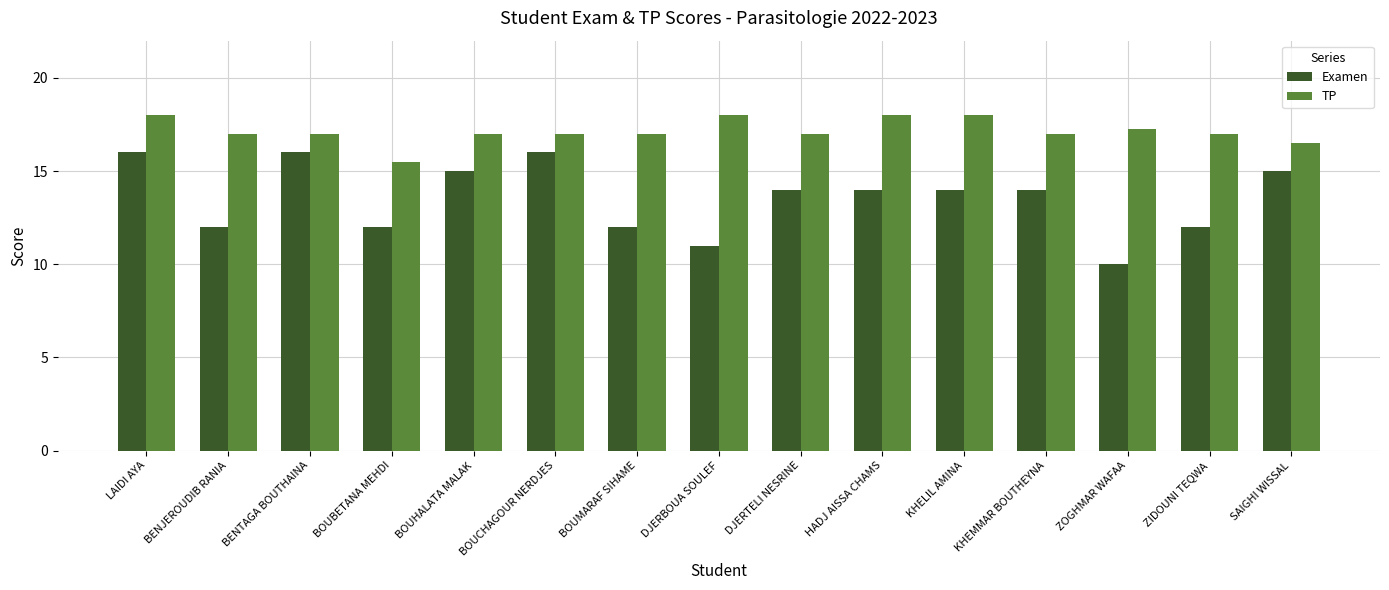

What is the sum of the TP values at DJERBOUA SOULEF and DJERTELI NESRINE?

35.0